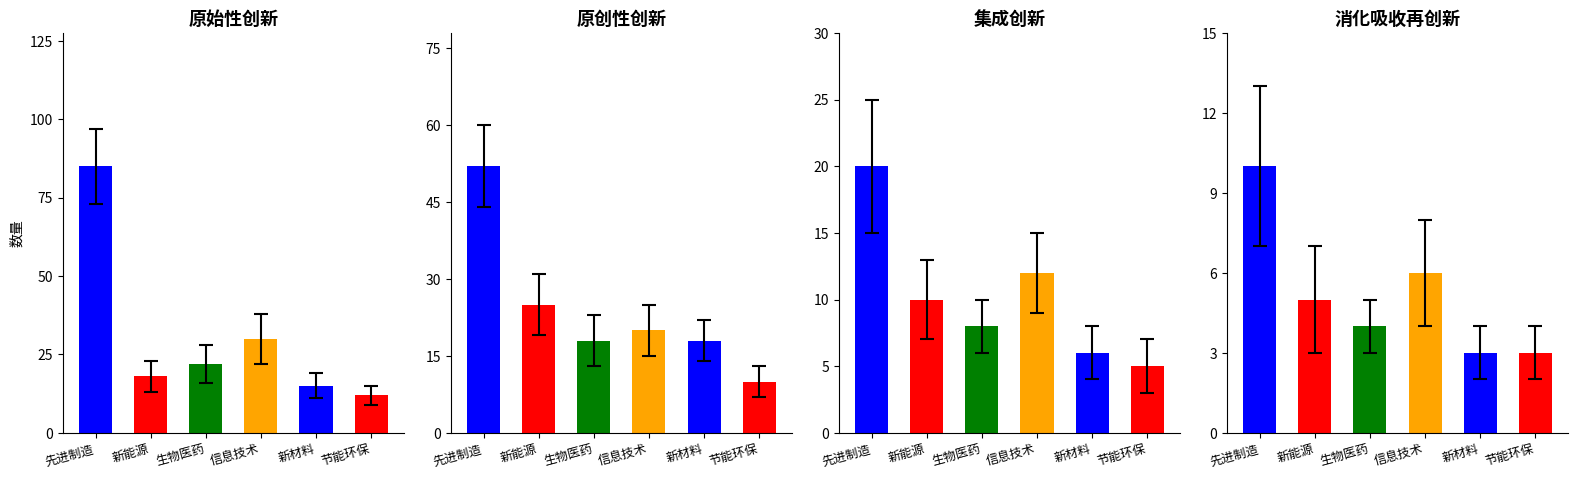

Which series has the largest range (max minus min)?

原始性创新